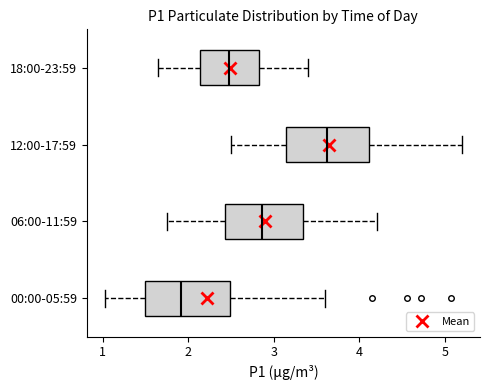

Reading bottom to top, read every box against the x-axis: the position of its median line, the range the box covers, and the ends of its whiskers. The values are not printed on the chart, so give them approximately, as read against the axis.

00:00-05:59: median 1.9, box 1.5 to 2.5, whiskers 1.0 to 3.6
06:00-11:59: median 2.9, box 2.4 to 3.3, whiskers 1.8 to 4.2
12:00-17:59: median 3.6, box 3.1 to 4.1, whiskers 2.5 to 5.2
18:00-23:59: median 2.5, box 2.1 to 2.8, whiskers 1.7 to 3.4